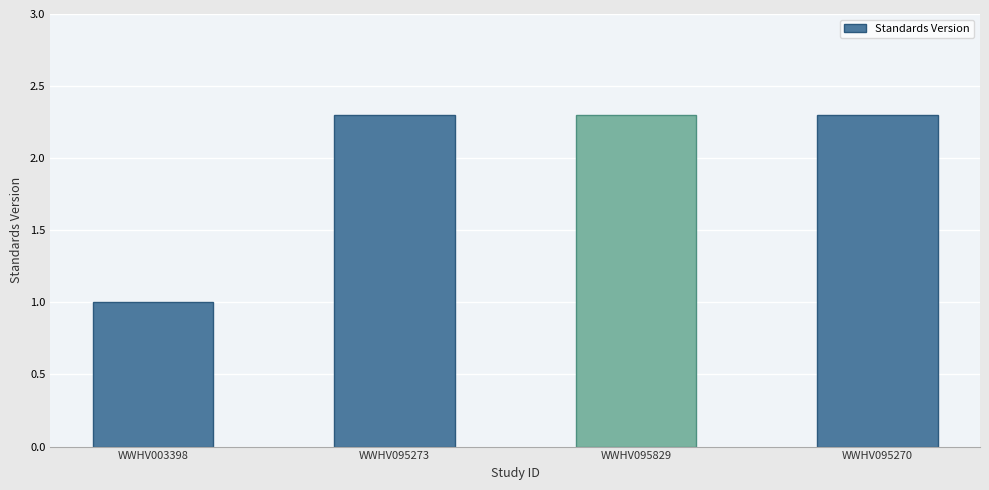

True or false: the data shows 2.3 at WWHV095273.

True